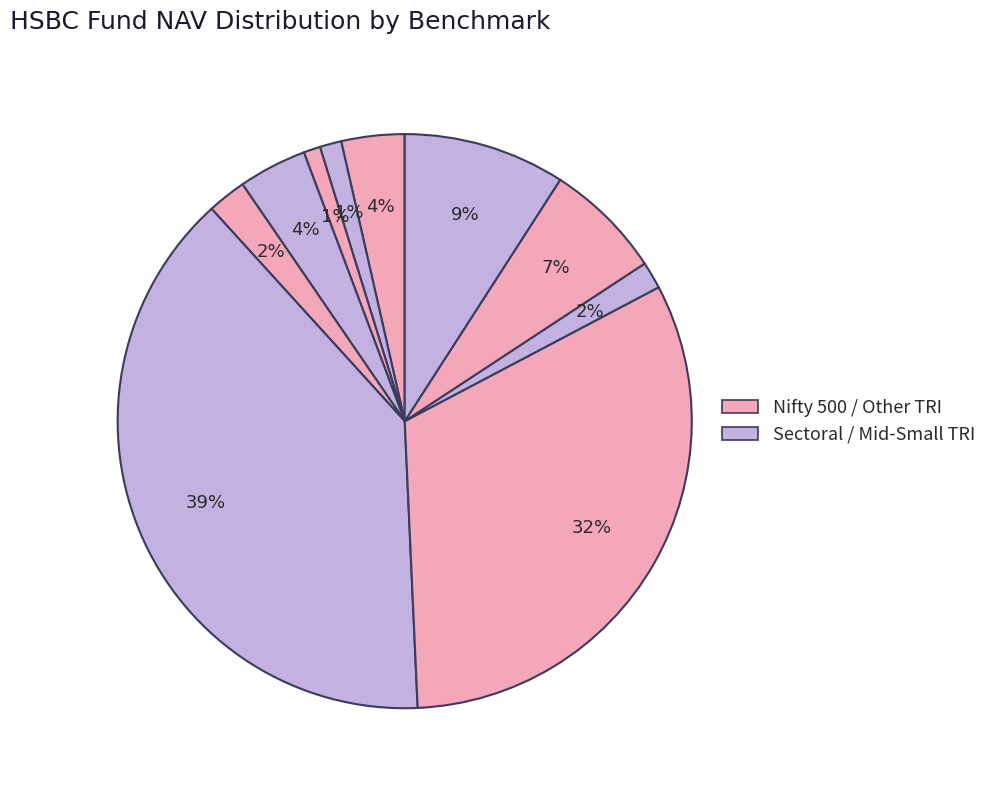

How many slices are in this pie chart?

10